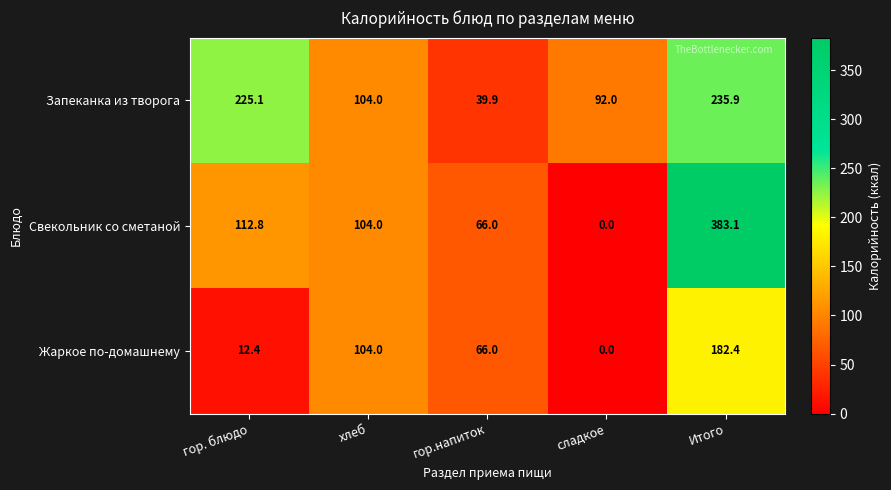

The Запеканка из творога series shows 92.0 at сладкое. True or false?

True